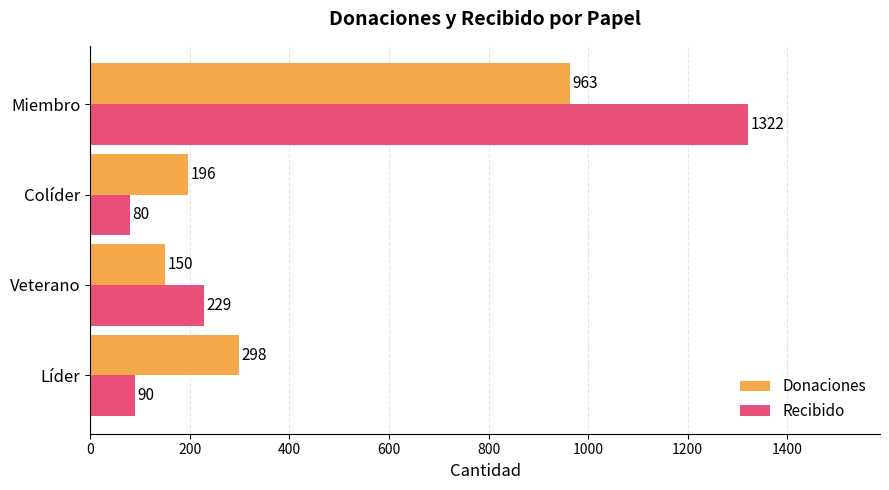

What is the difference between the maximum and second lowest values in the Recibido series?

1232